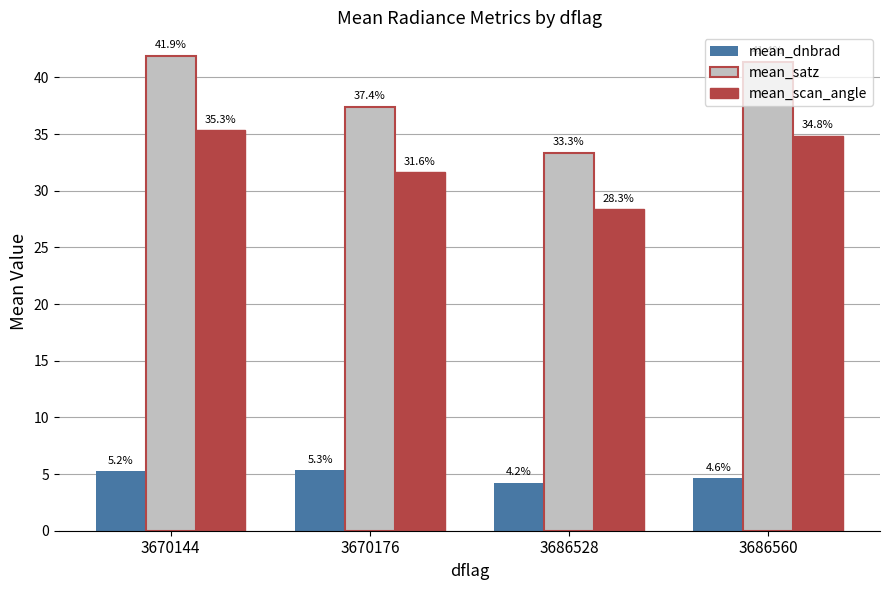

True or false: mean_scan_angle has a value of 12.5 at 3670144.

False